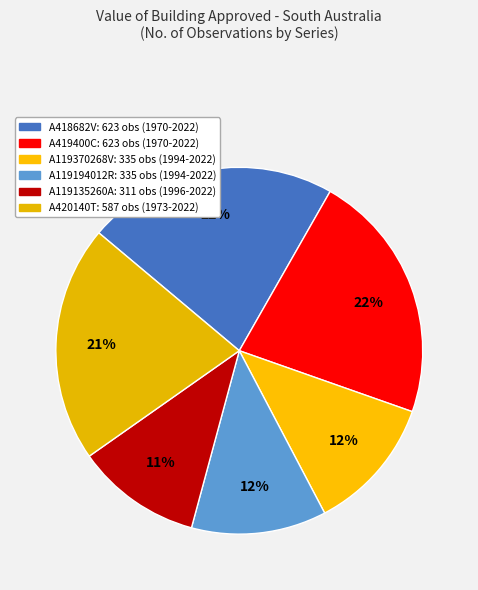

How many slices are in this pie chart?

6